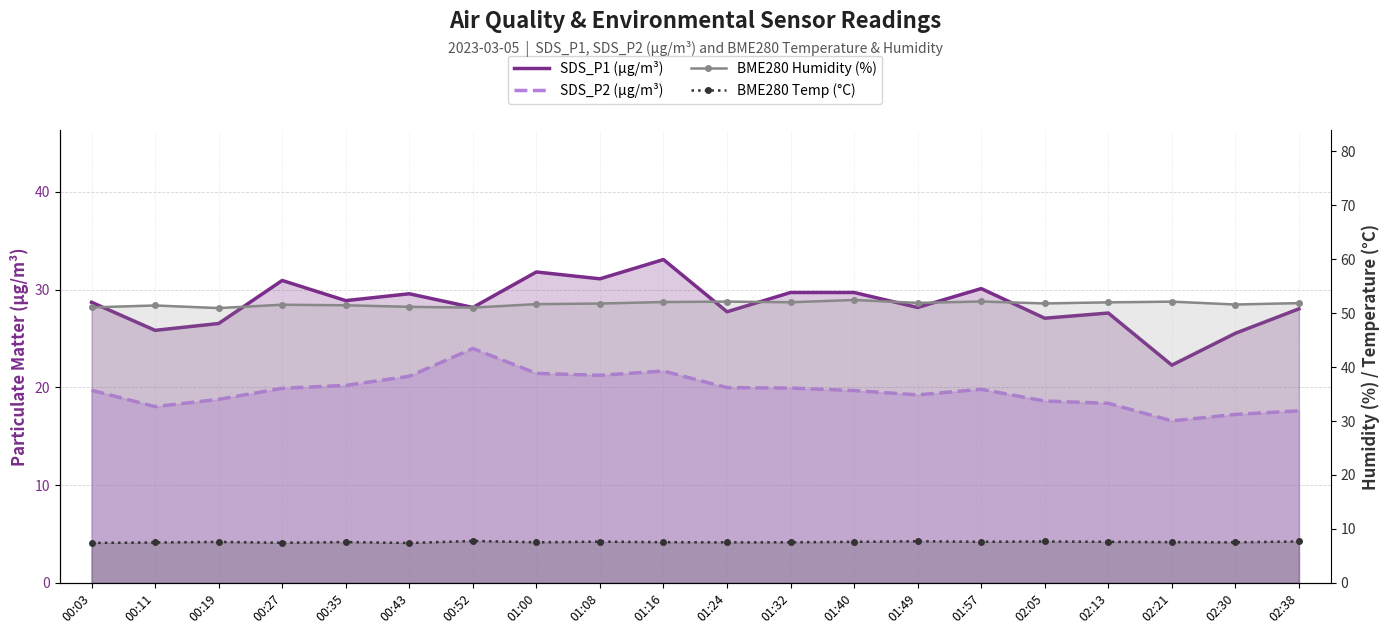

How many interior local peaks does the SDS_P1 (µg/m³) series have?

6